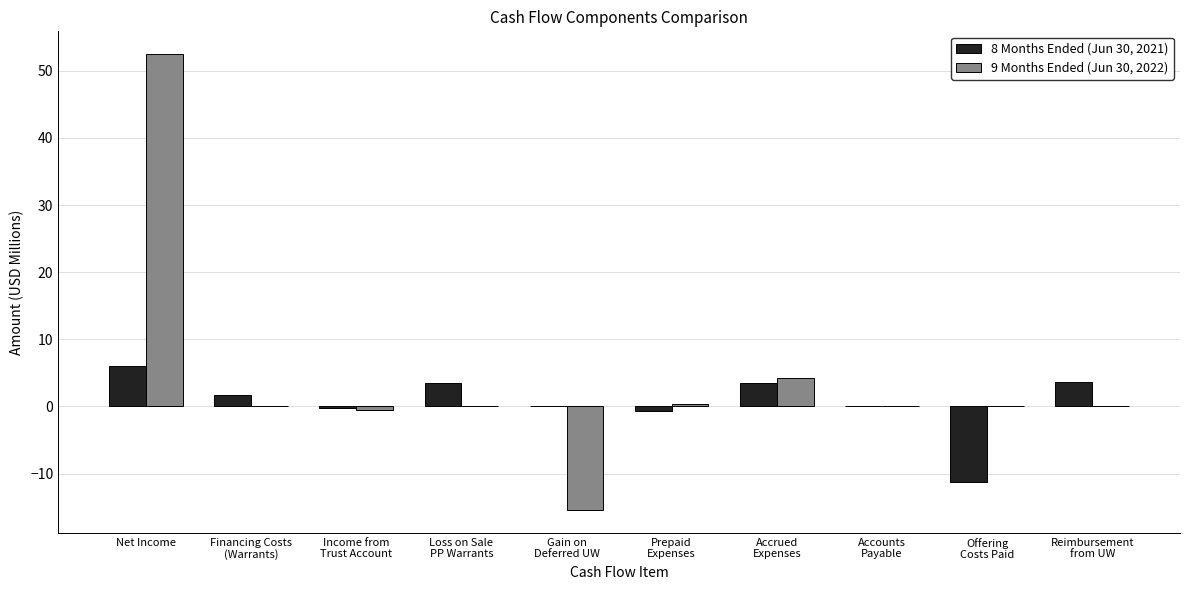

The 8 Months Ended (Jun 30, 2021) series shows -3.0 at Offering
Costs Paid. True or false?

False